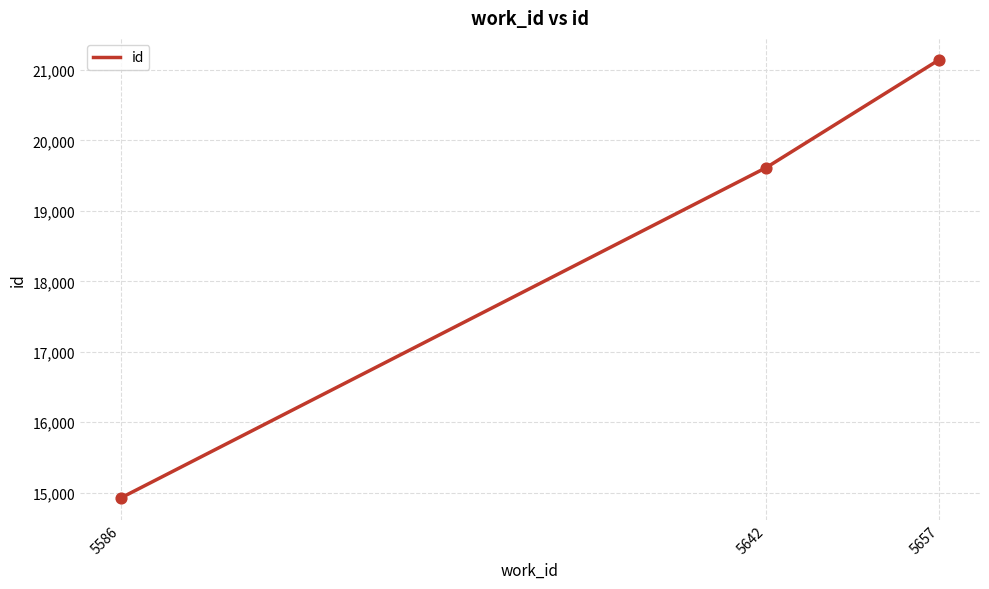

What is the change in value from 5642 to 5657?

+1530